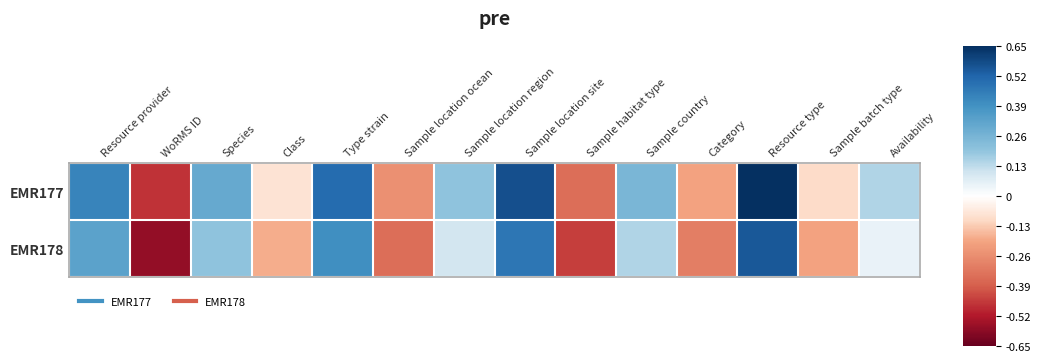

What is the total value across all series at Class?

-0.3